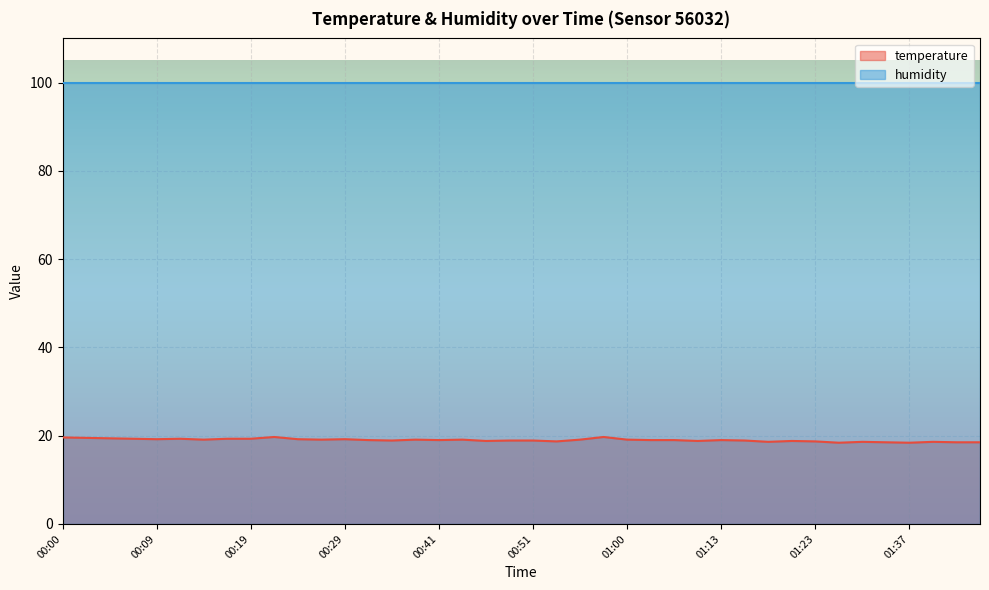

List the labels in order of value, largest first.

00:21, 00:58, 00:00, 00:02, 00:04, 00:07, 00:12, 00:17, 00:19, 00:09, 00:24, 00:29, 00:14, 00:26, 00:38, 00:43, 00:55, 01:00, 00:31, 00:41, 01:03, 01:05, 01:13, 00:34, 00:48, 00:51, 01:16, 00:46, 01:08, 01:21, 00:53, 01:23, 01:18, 01:32, 01:40, 01:35, 01:42, 01:45, 01:29, 01:37